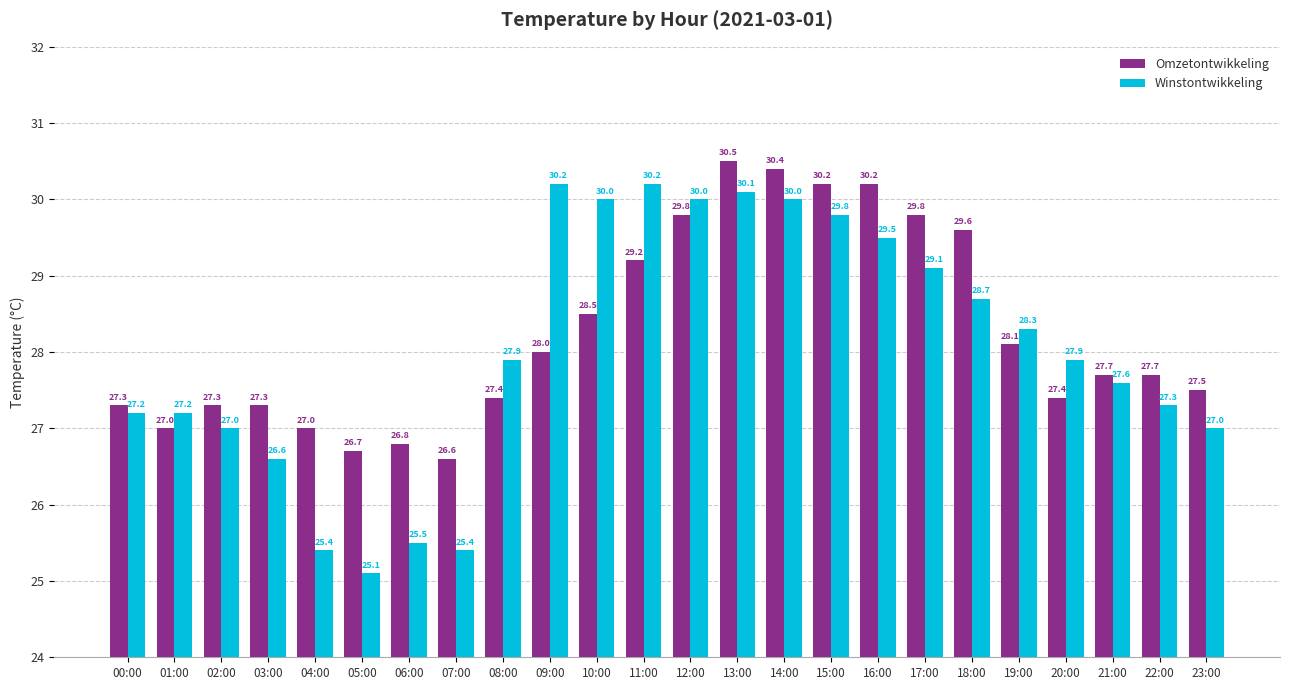

What is the total value across all series at 09:00?

58.2